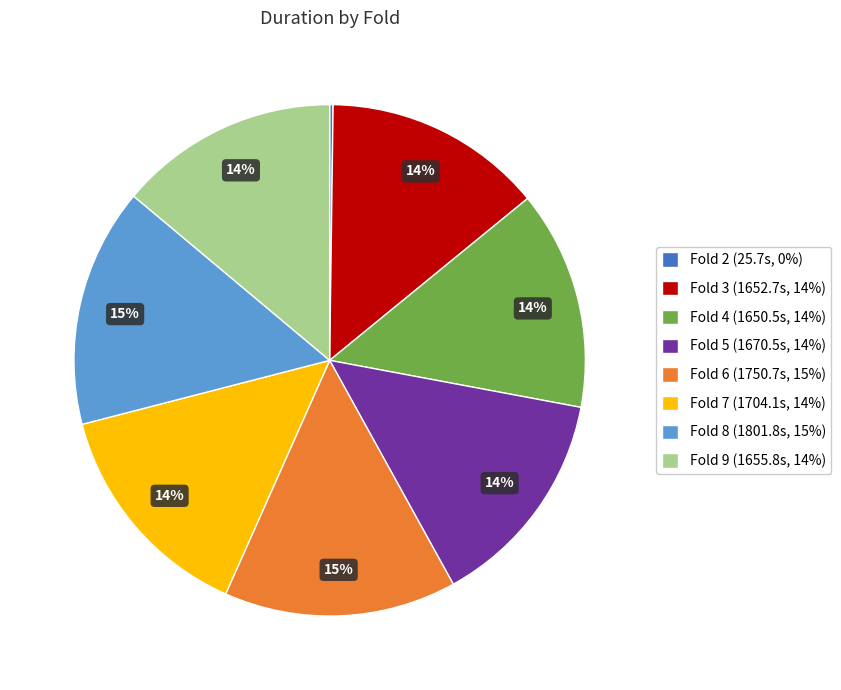

To the nearest percent, what is the average slice percentage?

12%